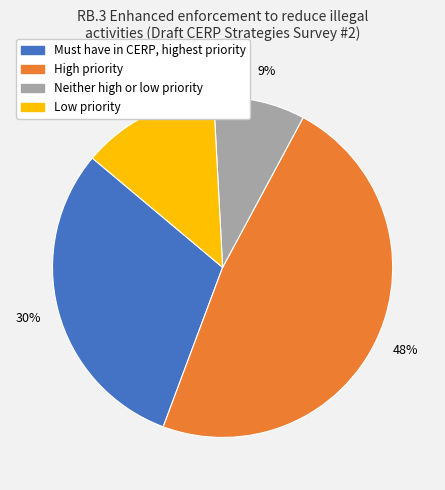

To the nearest percent, what is the average slice percentage?

25%